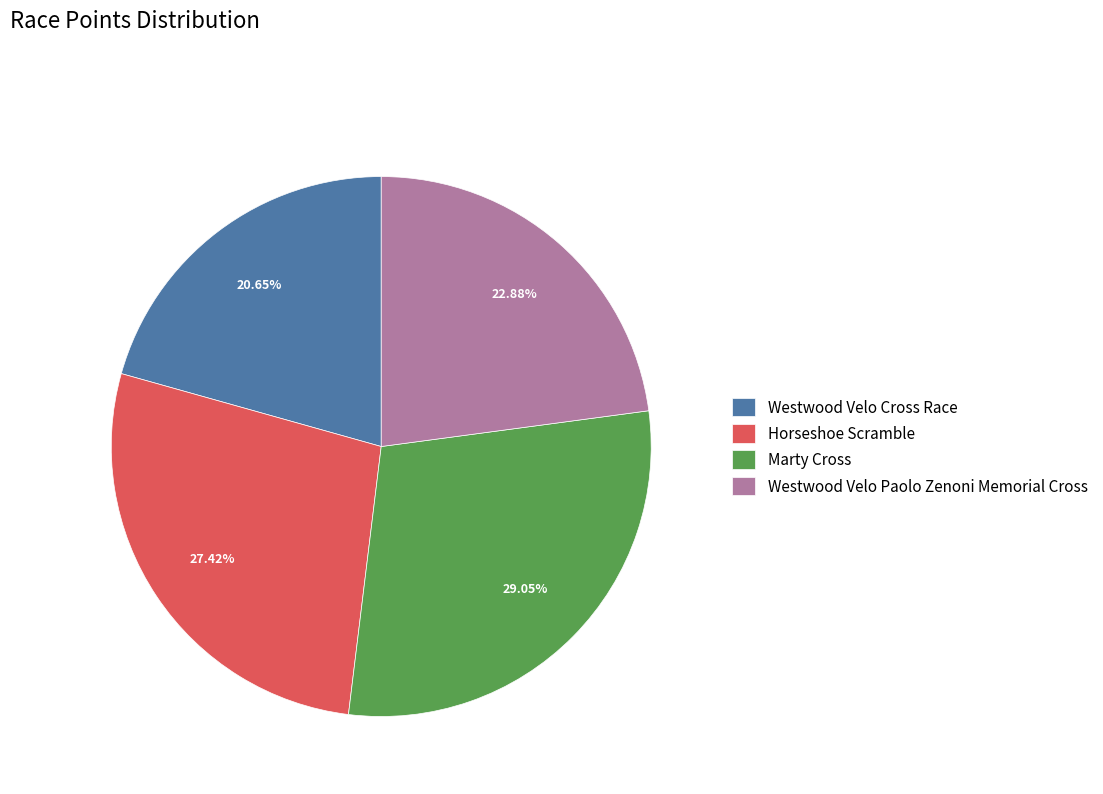

What percentage is the Horseshoe Scramble slice, to the nearest percent?

27%